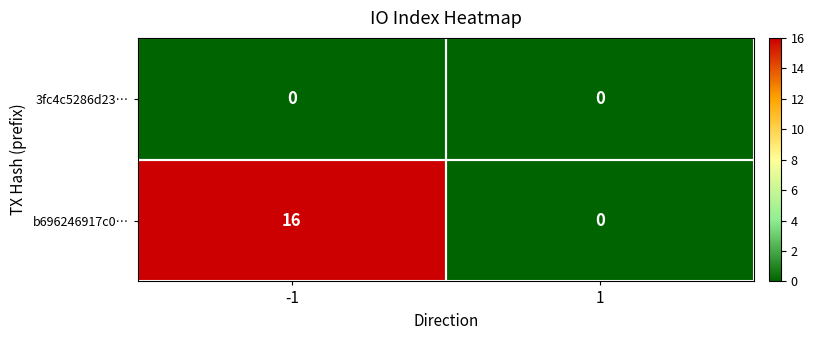

Which series changed the most between -1 and 1?

b696246917c0…